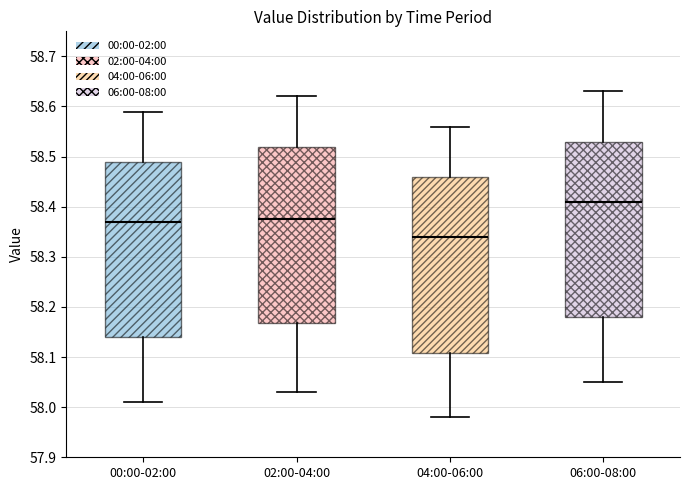

Reading left to right, transcribe this box plot: for each box, give where its median line is, the range the box spans, and where its two whiskers end, as read against the y-axis. The values are not printed on the chart, so give them approximately, as read against the axis.

00:00-02:00: median 58.37, box 58.14 to 58.49, whiskers 58.01 to 58.59
02:00-04:00: median 58.38, box 58.17 to 58.52, whiskers 58.03 to 58.62
04:00-06:00: median 58.34, box 58.11 to 58.46, whiskers 57.98 to 58.56
06:00-08:00: median 58.41, box 58.18 to 58.53, whiskers 58.05 to 58.63